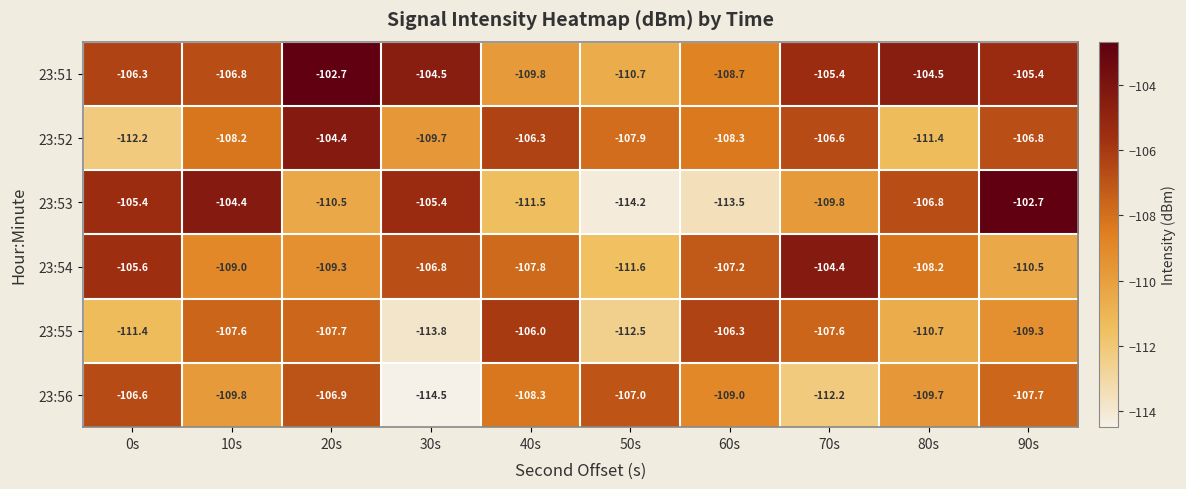

Which series has the largest range (max minus min)?

23:53